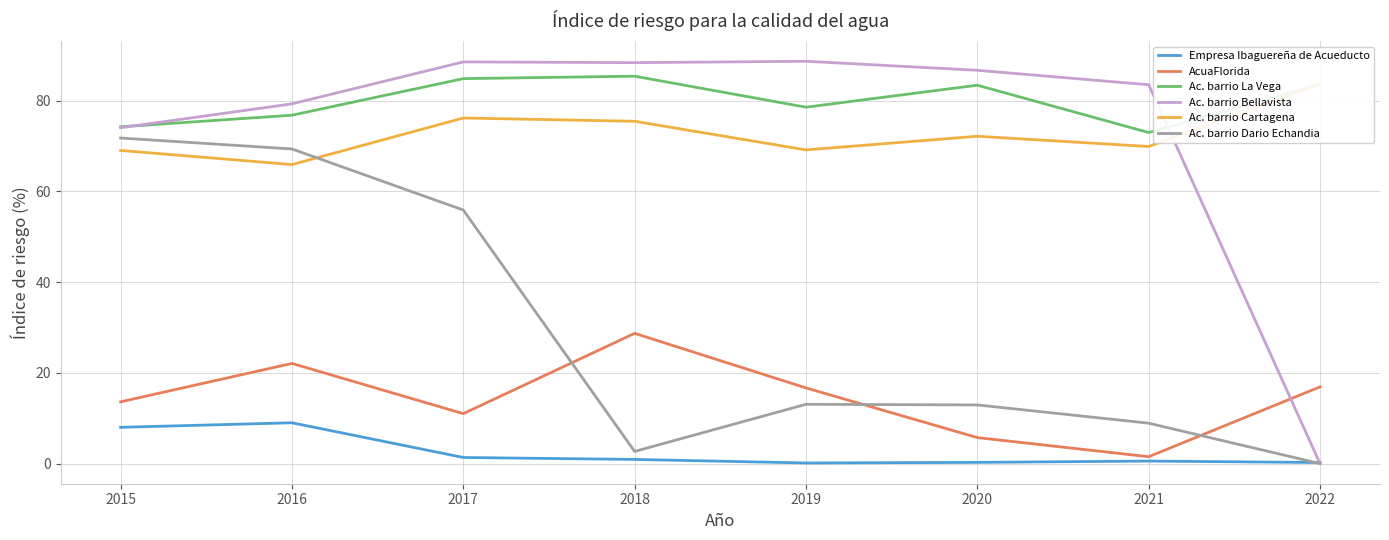

Where is the first local maximum for Ac. barrio Bellavista?

2017